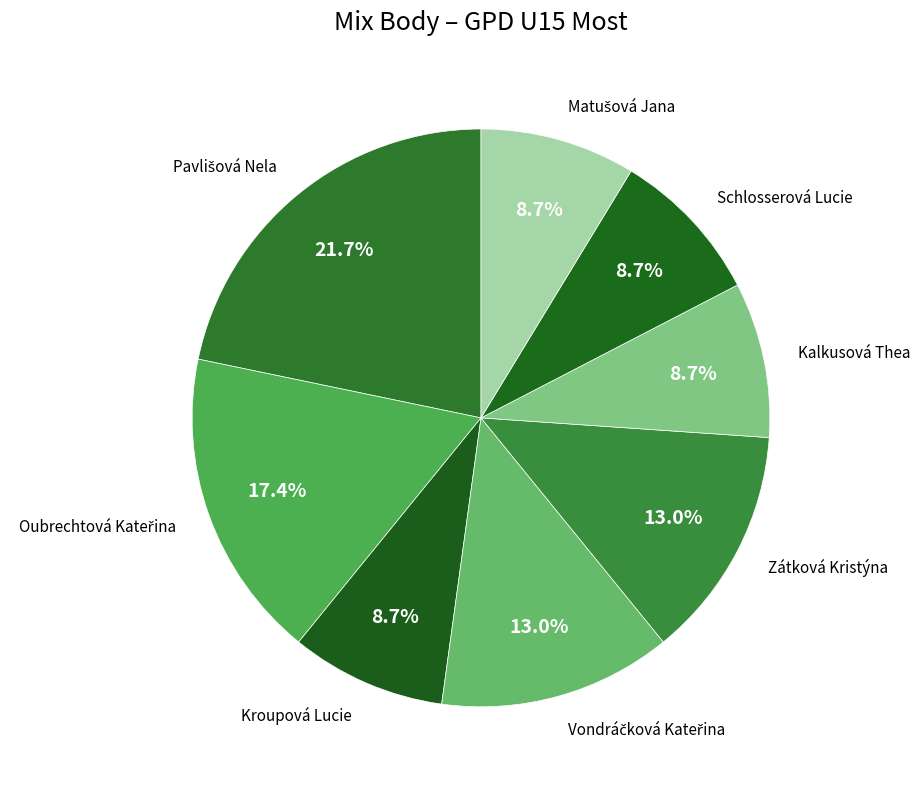

Does Kroupová Lucie account for over 50% of the chart?

No